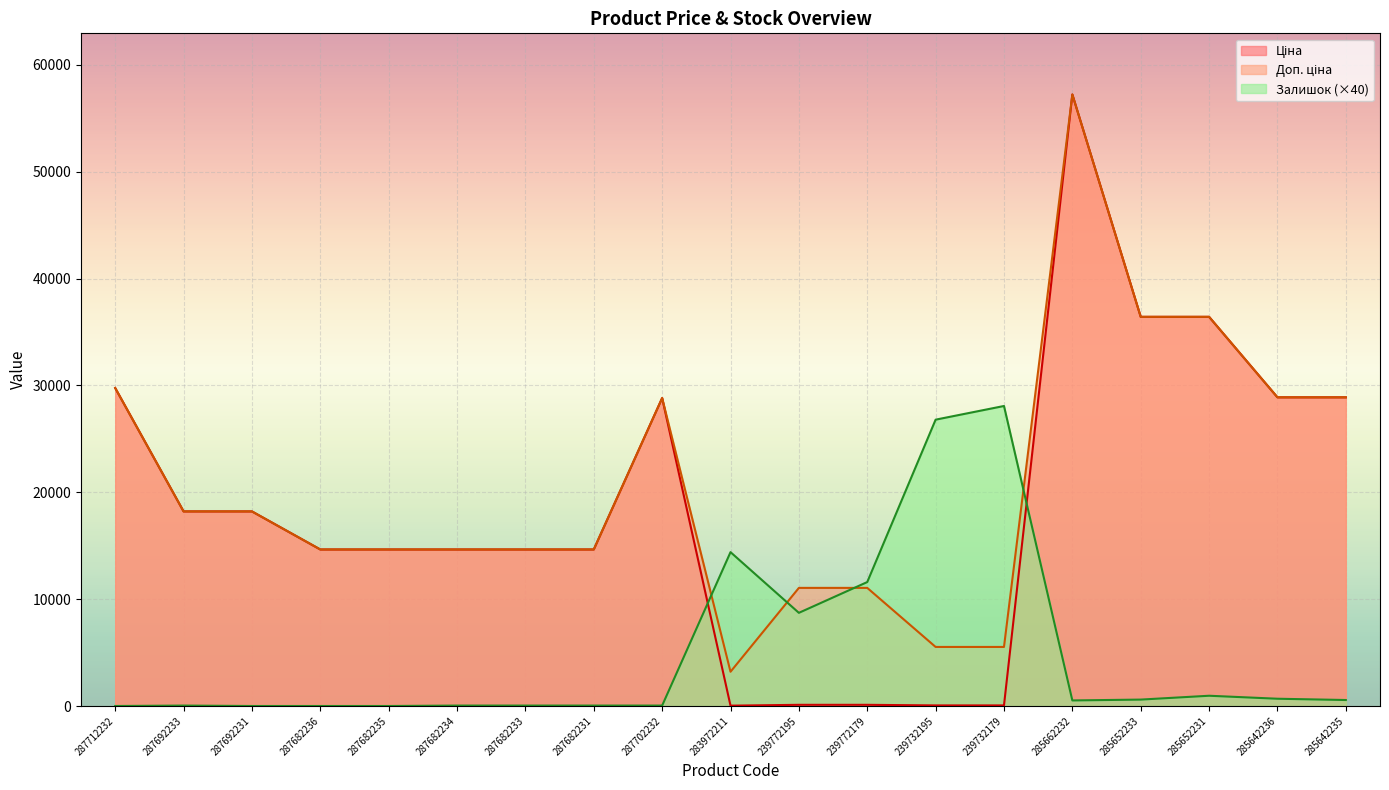

In Залишок, how many points are higher than both neighbors (excluding endpoints)?

4